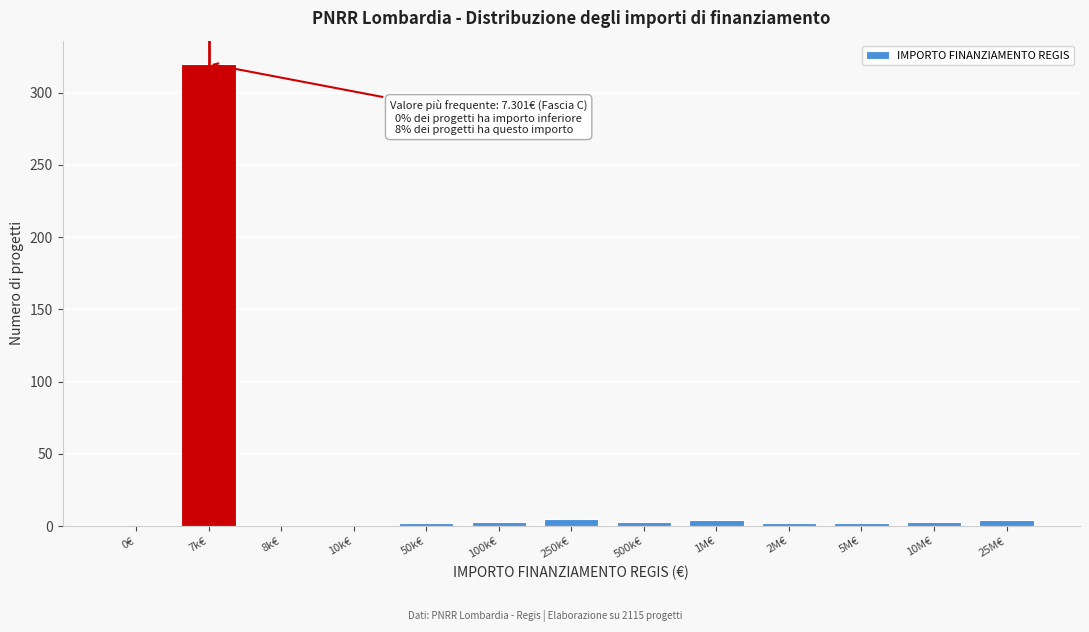

The chart shows a value of 0 at 10k€. True or false?

True